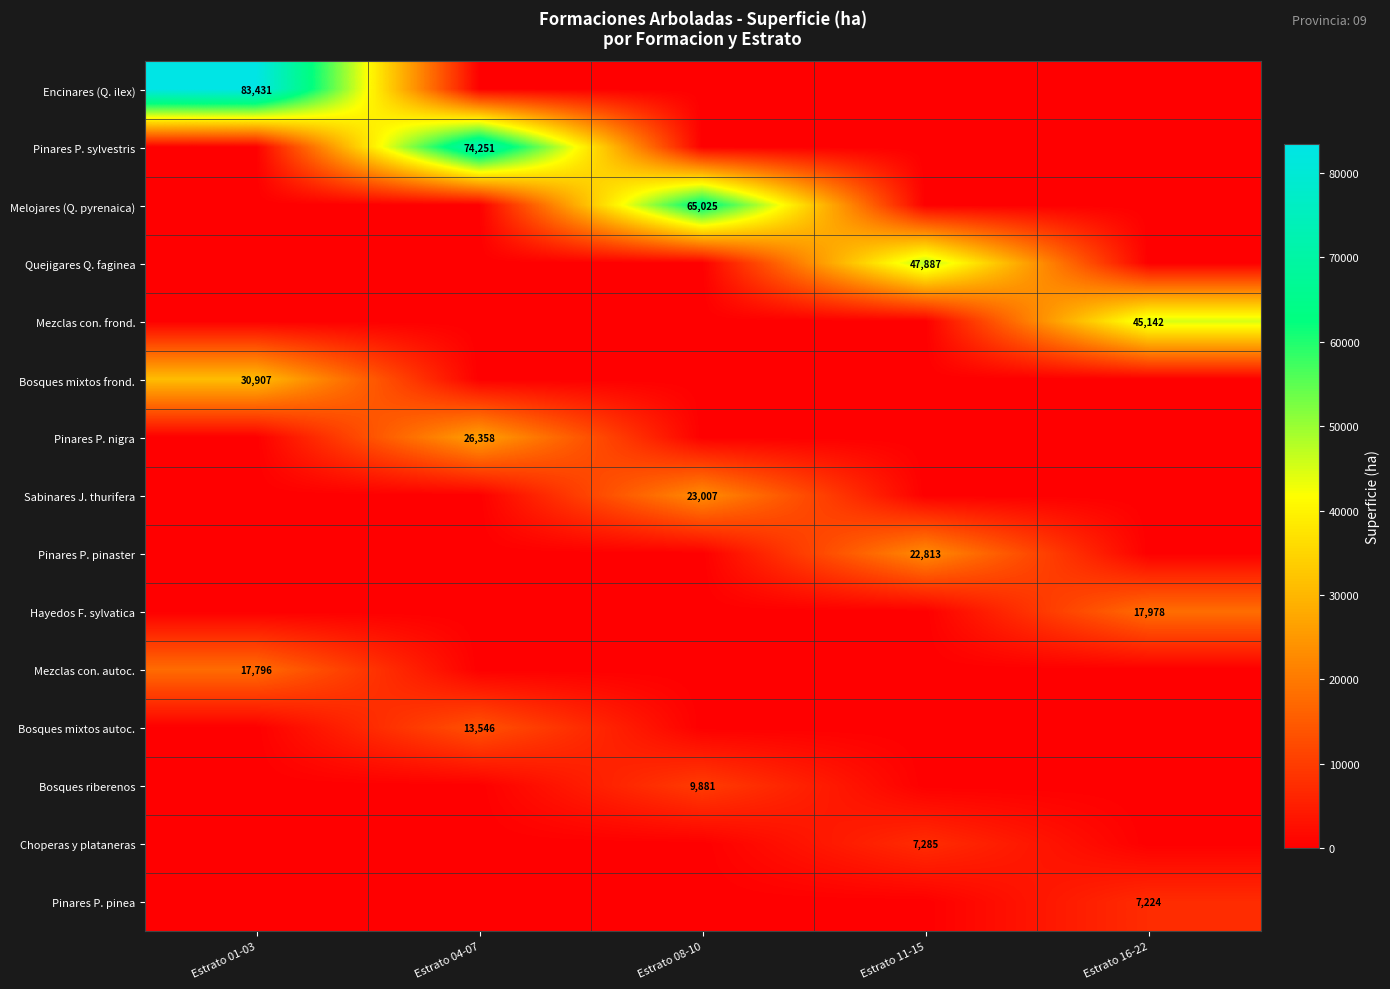

The Pinares P. pinaster series shows 33047 at Estrato 11-15. True or false?

False